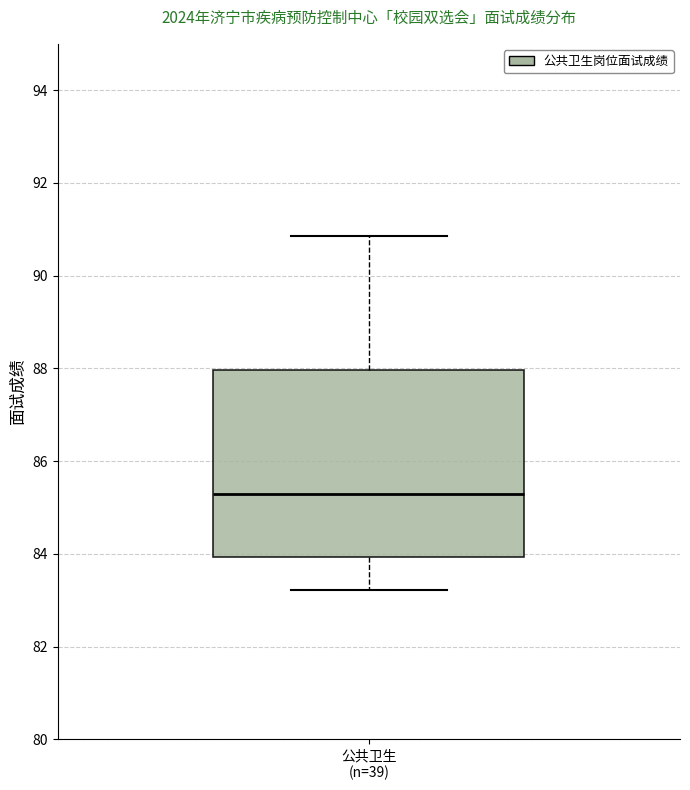

Where does the median line of the box for 公共卫生 (n=39) sit on the y-axis? The values are not printed on the chart, so give them approximately, as read against the axis.

85.4